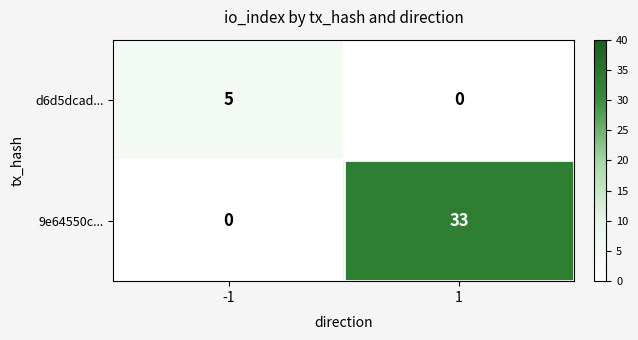

Reading left to right, list all the values displayed in this chart.

d6d5dcad...: -1=5	1=0
9e64550c...: -1=0	1=33